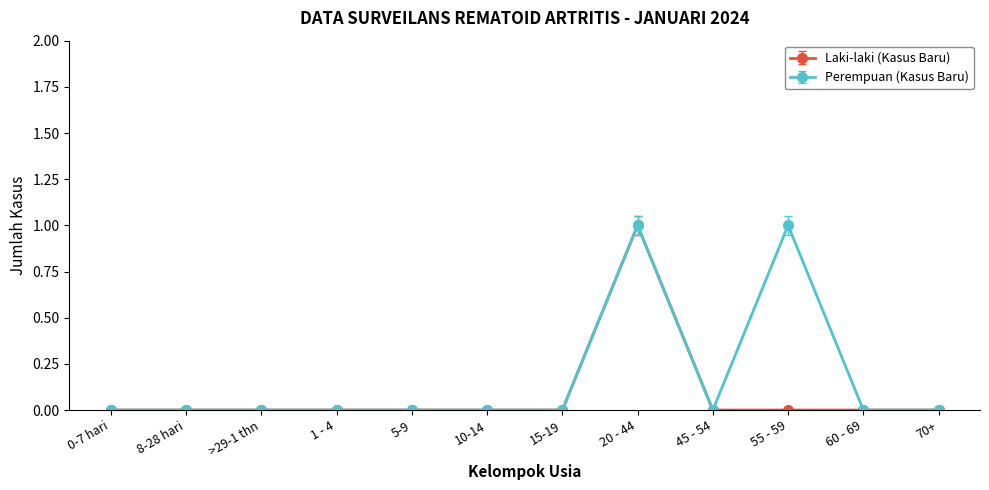

Between >29-1 thn and 55 - 59, which series saw the biggest shift?

Perempuan (Kasus Baru)